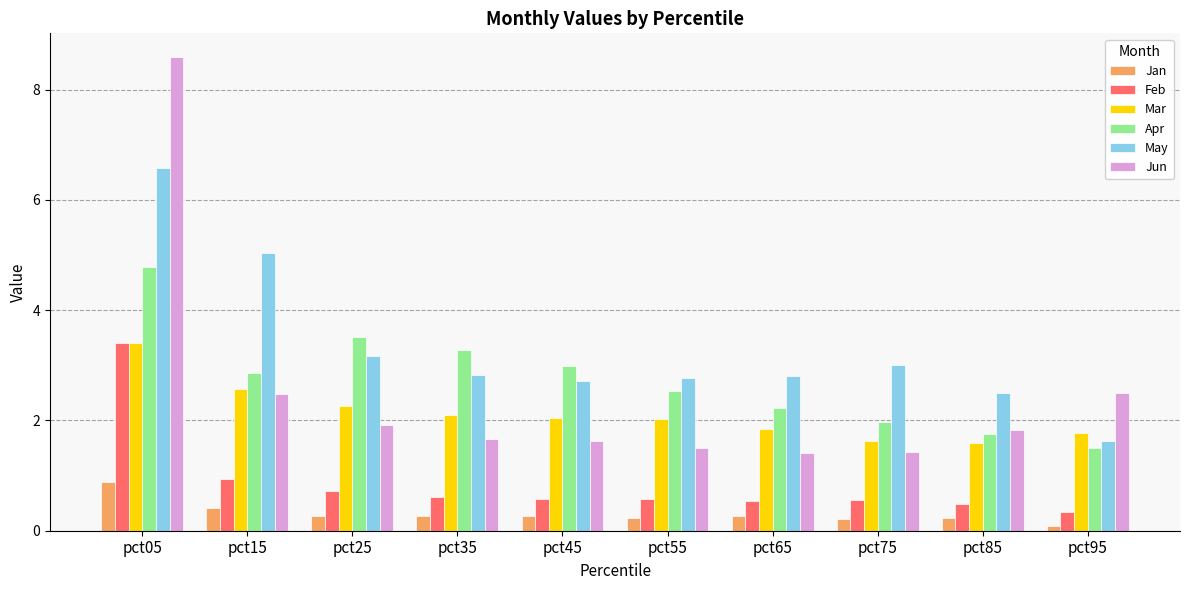

How many data points does each series have?

10